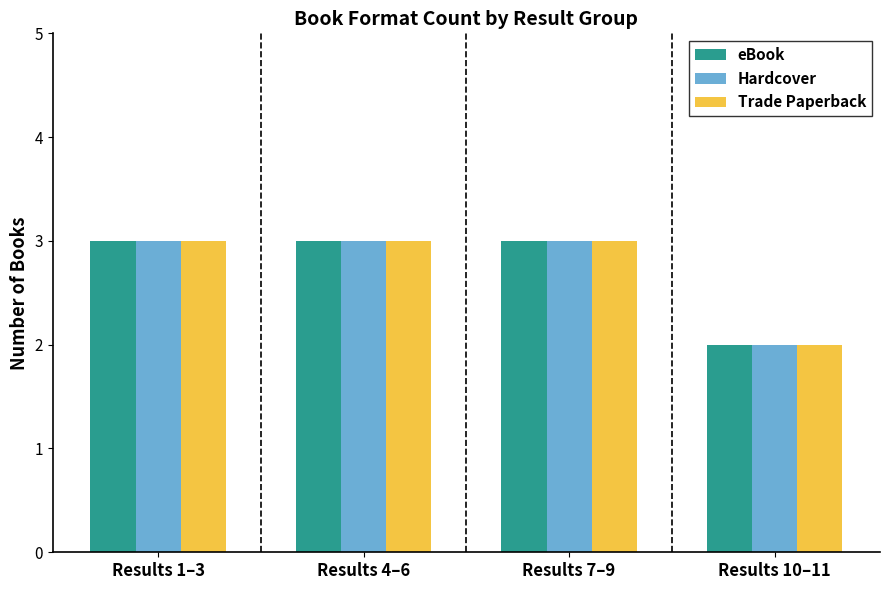

Reading left to right, what are all the values shown in this chart?

eBook: Results 1–3=3	Results 4–6=3	Results 7–9=3	Results 10–11=2
Hardcover: Results 1–3=3	Results 4–6=3	Results 7–9=3	Results 10–11=2
Trade Paperback: Results 1–3=3	Results 4–6=3	Results 7–9=3	Results 10–11=2